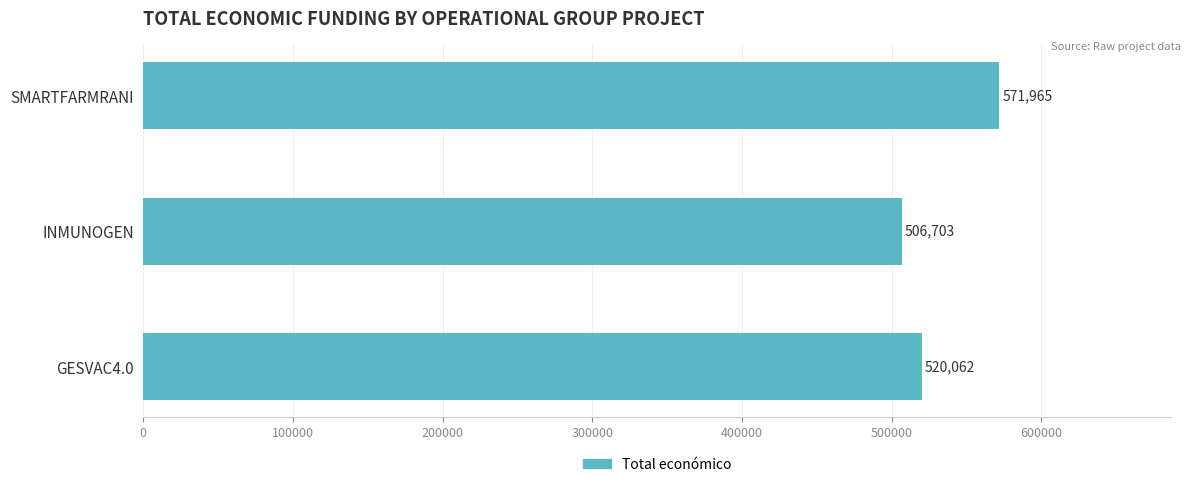

Rank the categories by value from lowest to highest.

INMUNOGEN, GESVAC4.0, SMARTFARMRANI